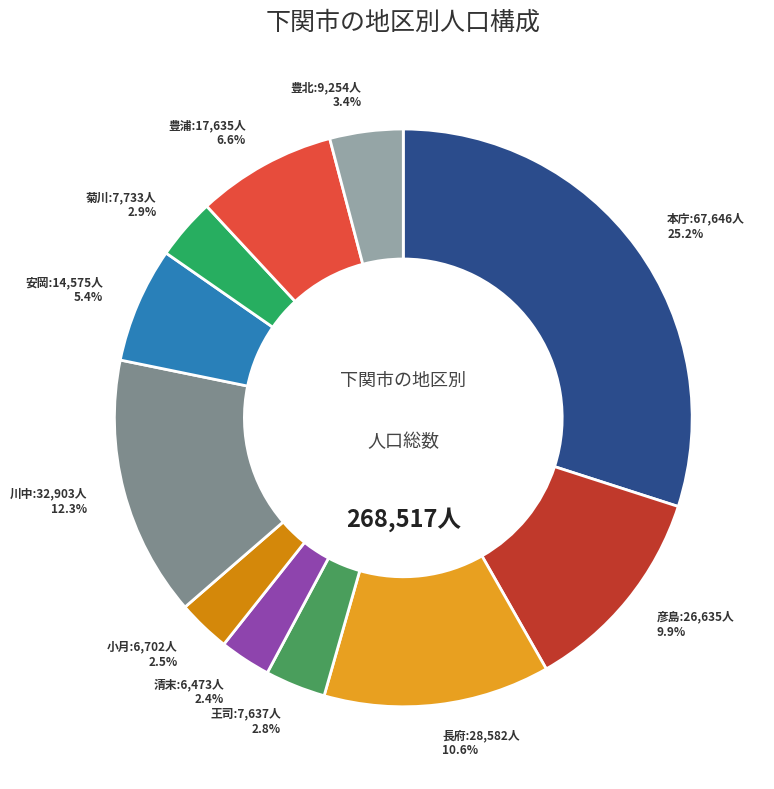

True or false: 長府 accounts for 1% of the total.

False